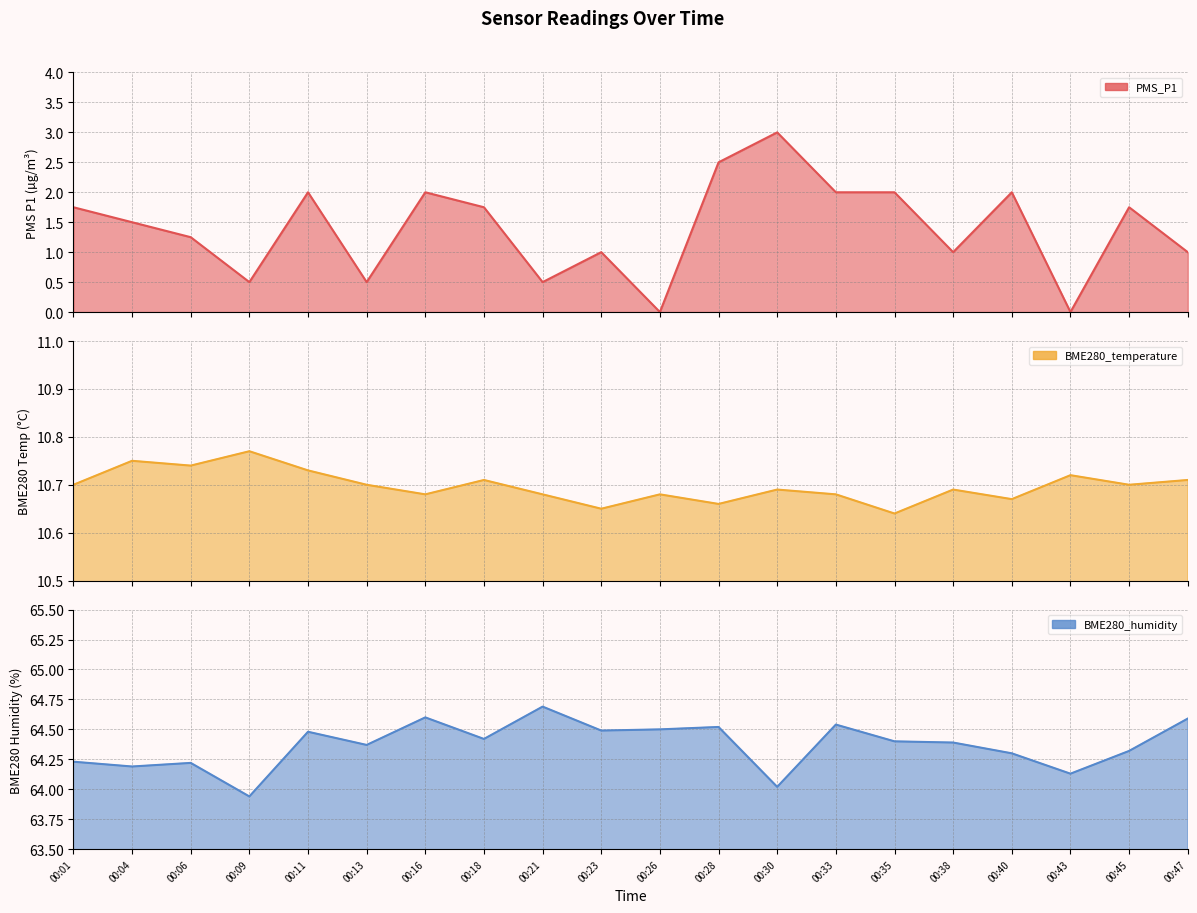

Between 00:11 and 00:28, which series saw the biggest shift?

PMS_P1